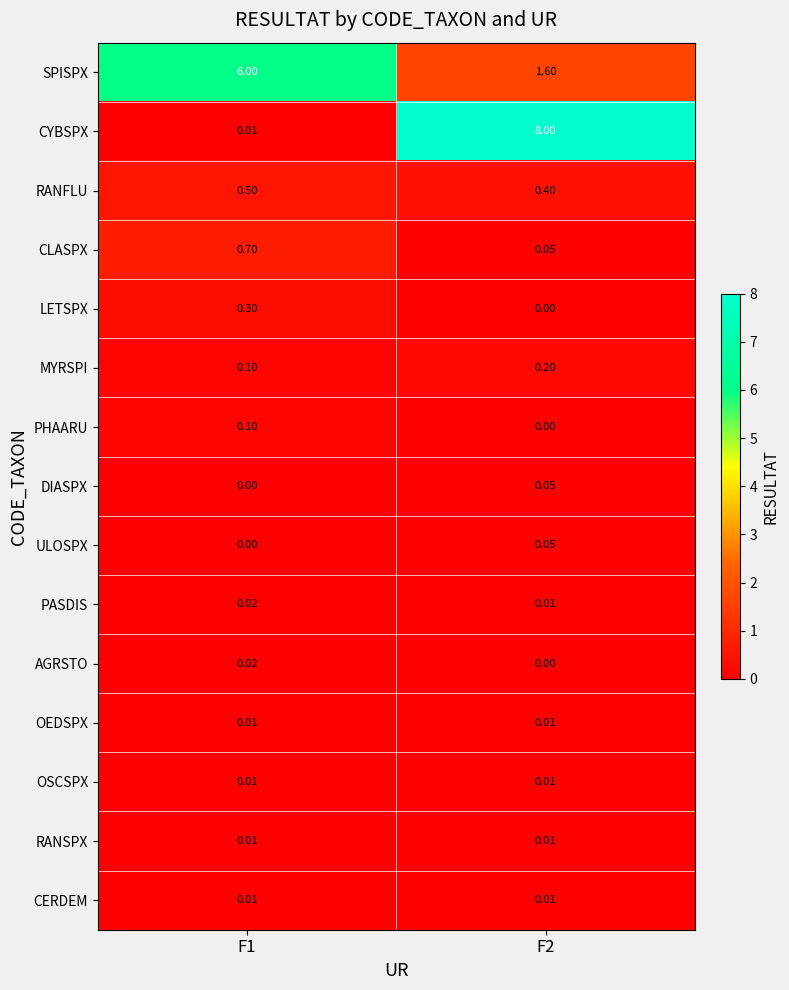

What is the total value across all series at F2?

10.4